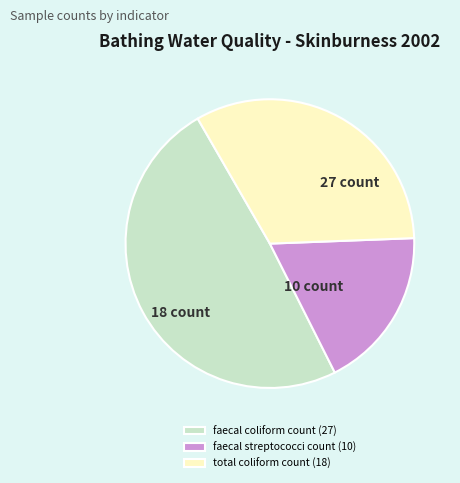

Count the number of slices in the pie.

3